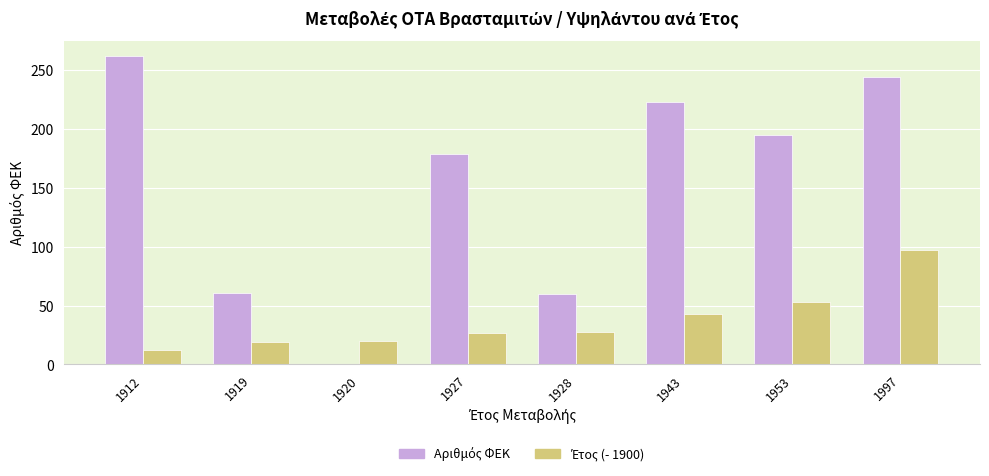

At which category is the sum across all series the highest?

1997